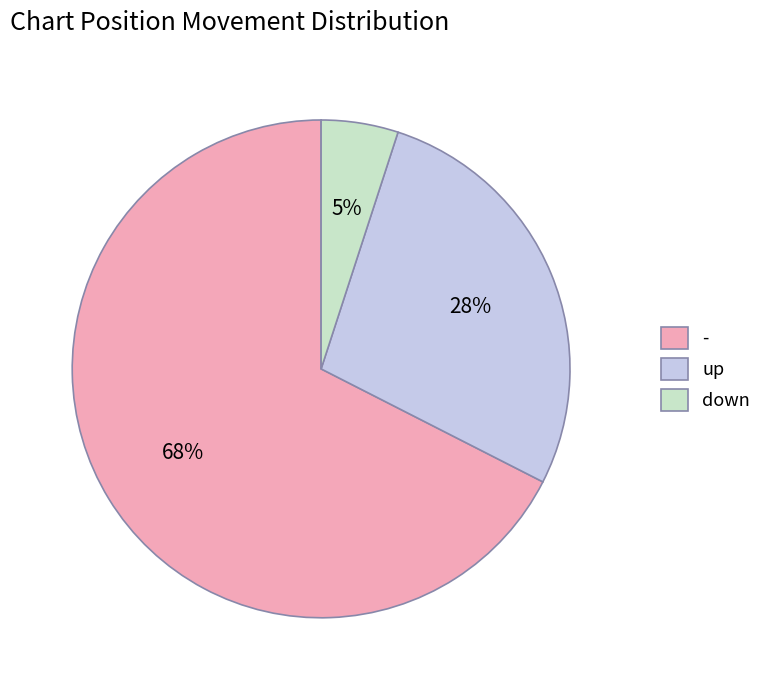

To the nearest percent, what is the difference between the - and up slice percentages?

40%